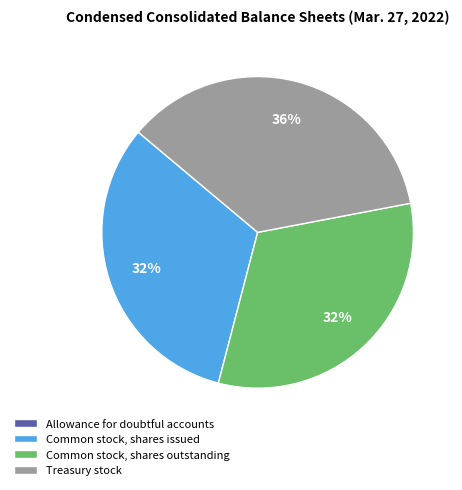

Approximately how many times larger is the value at Common stock, shares issued compared to Treasury stock?

0.9